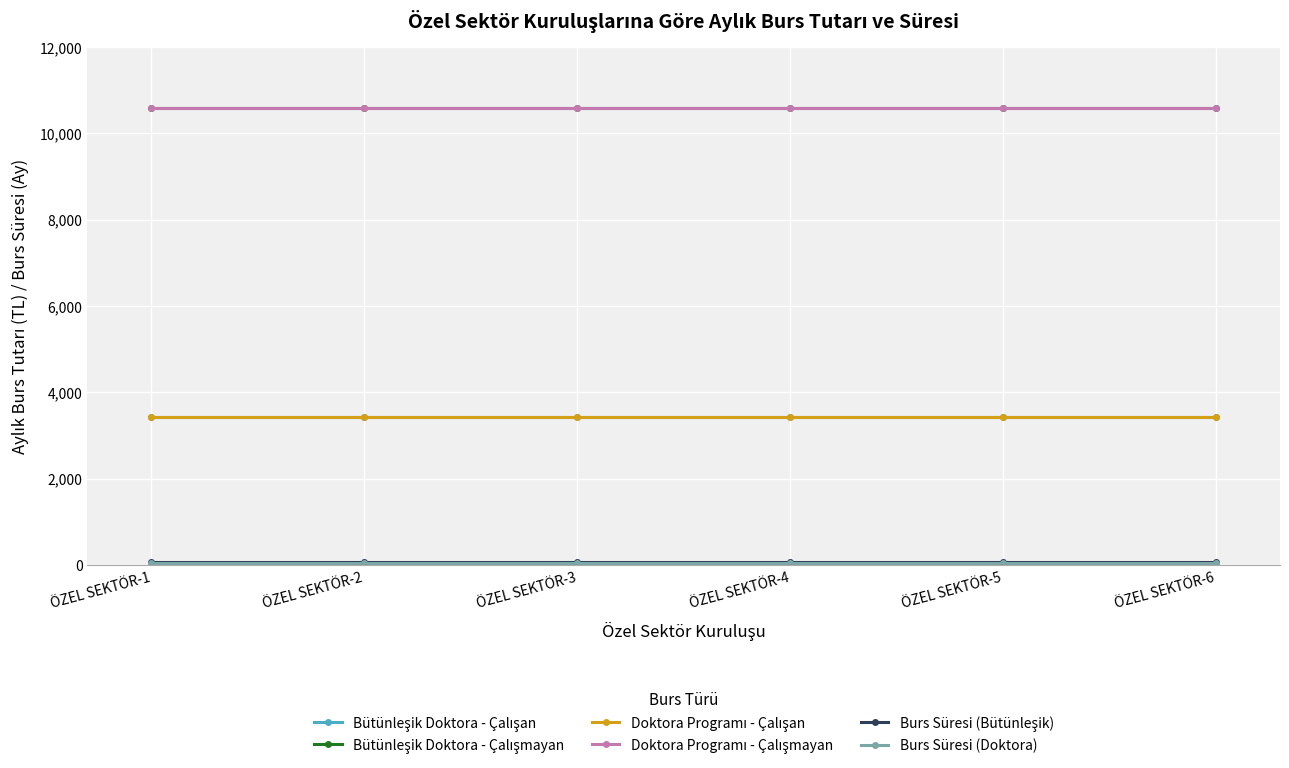

What is the sum of all Doktora Programı - Çalışan values?

20640